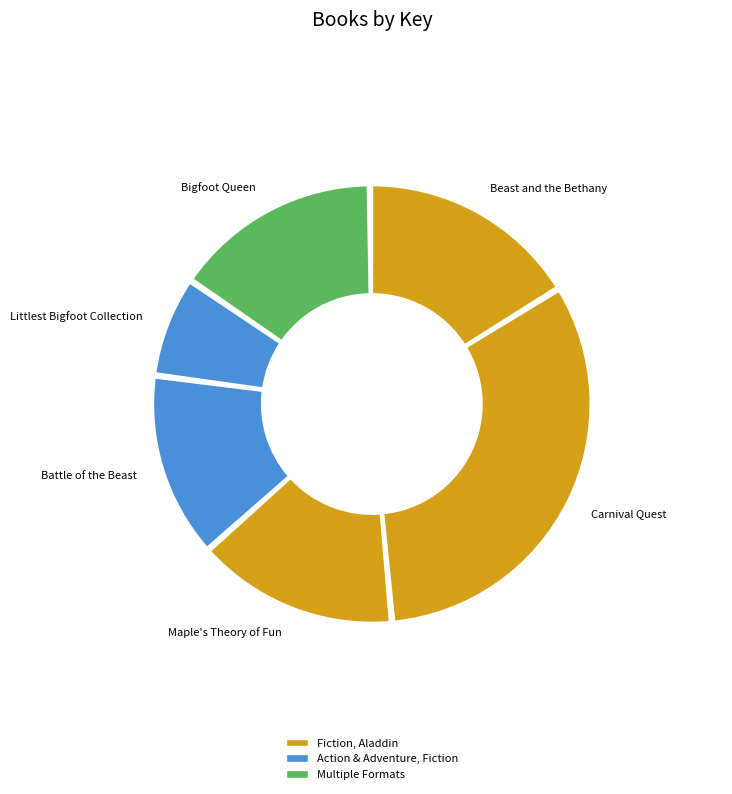

Which slice is the largest?

Carnival Quest